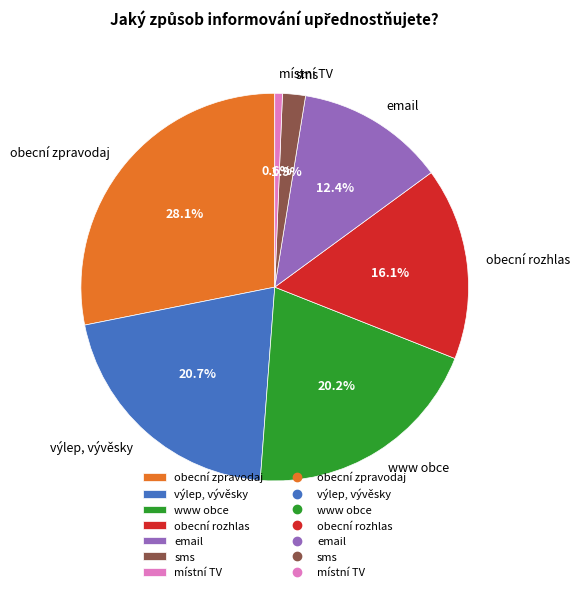

Rank the categories by value from lowest to highest.

místní TV, sms, email, obecní rozhlas, www obce, výlep, vývěsky, obecní zpravodaj